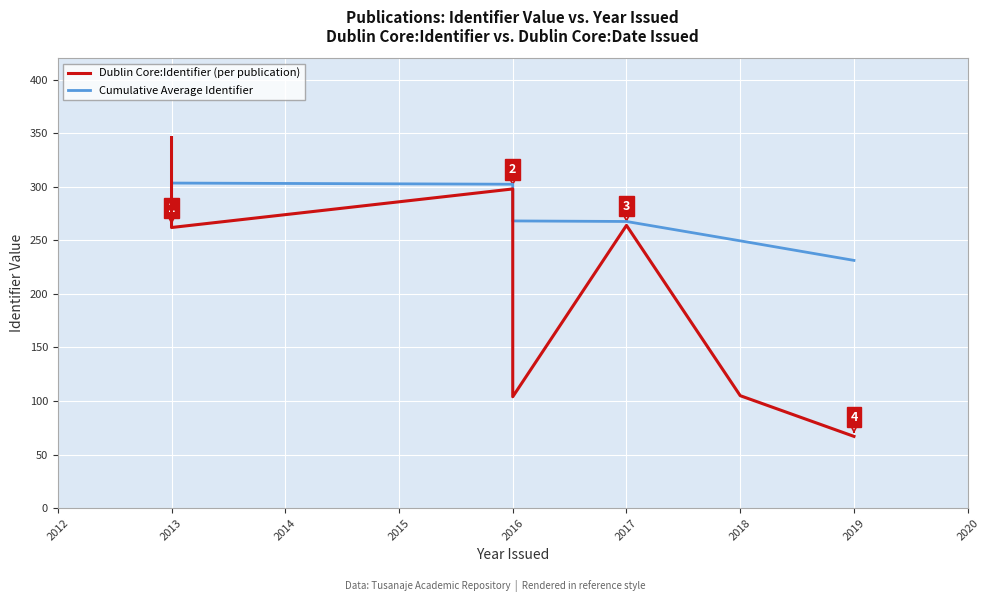

What is the minimum value shown in the chart?

67.0